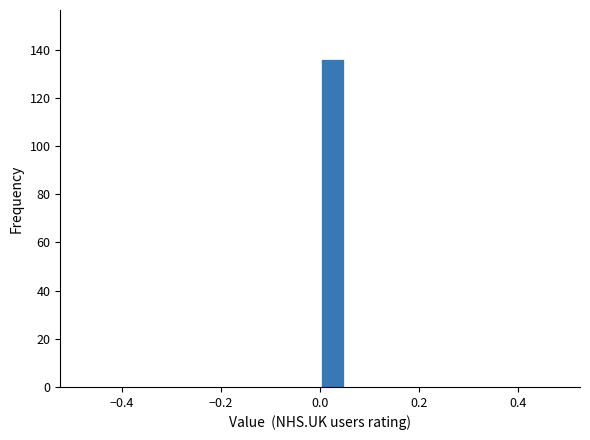

Around what value on the x-axis is the tallest bar? Give the approximate position of its centre, as read against the axis.

0.02